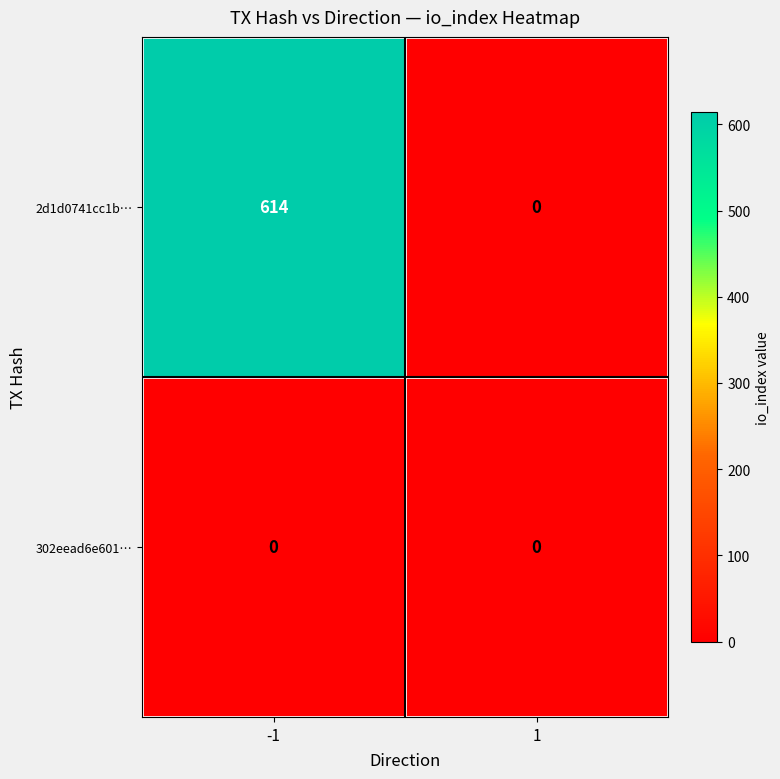

Count the number of categories in the chart.

2